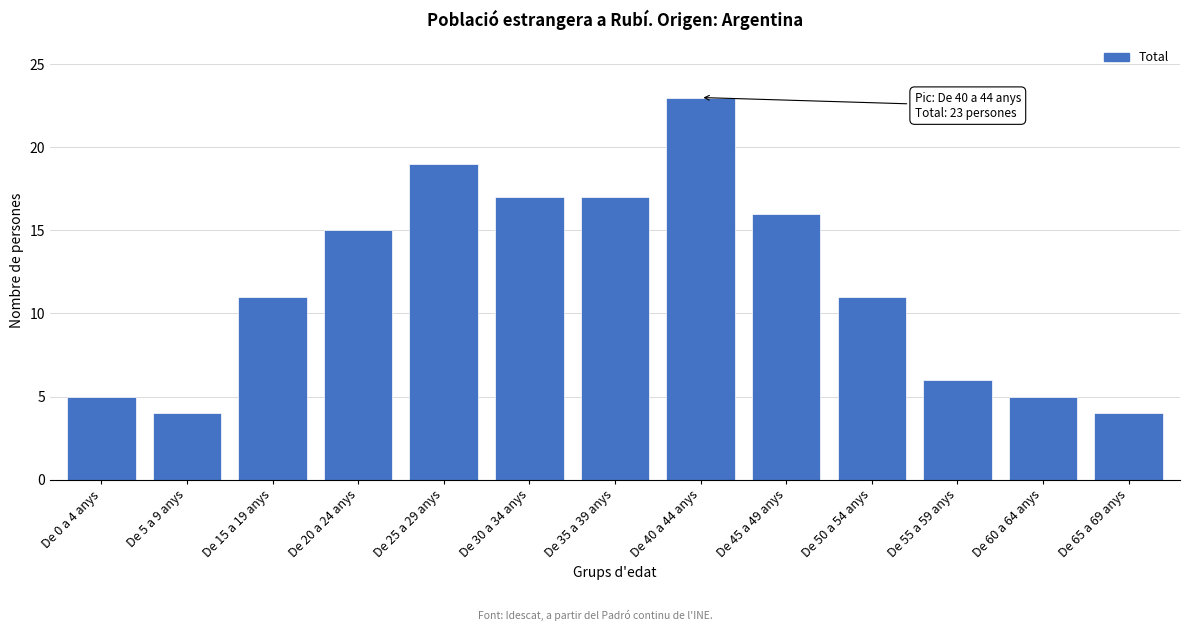

Reading left to right, what are all the values shown in this chart?

5	4	11	15	19	17	17	23	16	11	6	5	4